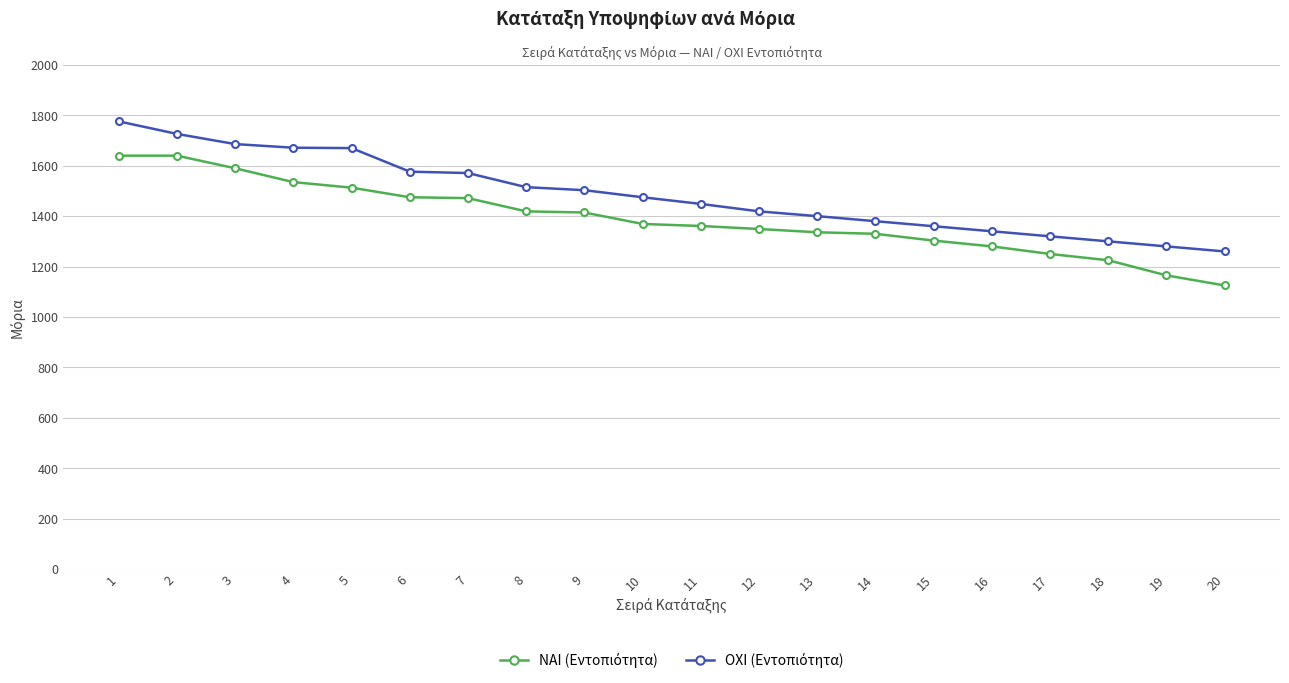

What is the difference between the highest and lowest values at 11?

87.5